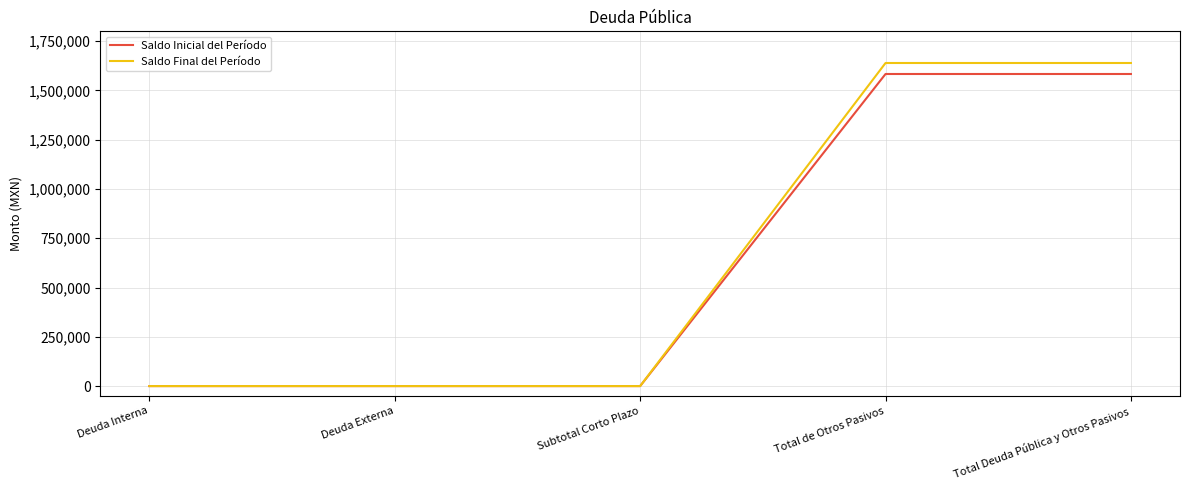

What is the difference between the Saldo Final del Período values at Total de Otros Pasivos and Subtotal Corto Plazo?

1639327.8